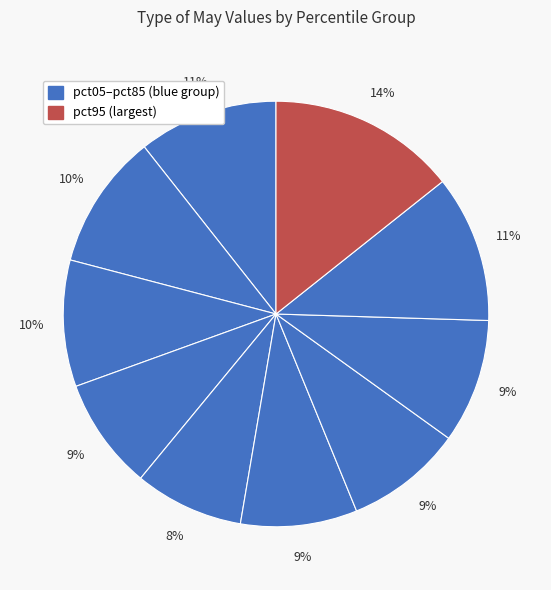

To the nearest percent, what is the difference between the largest and smallest slice percentages?

6%